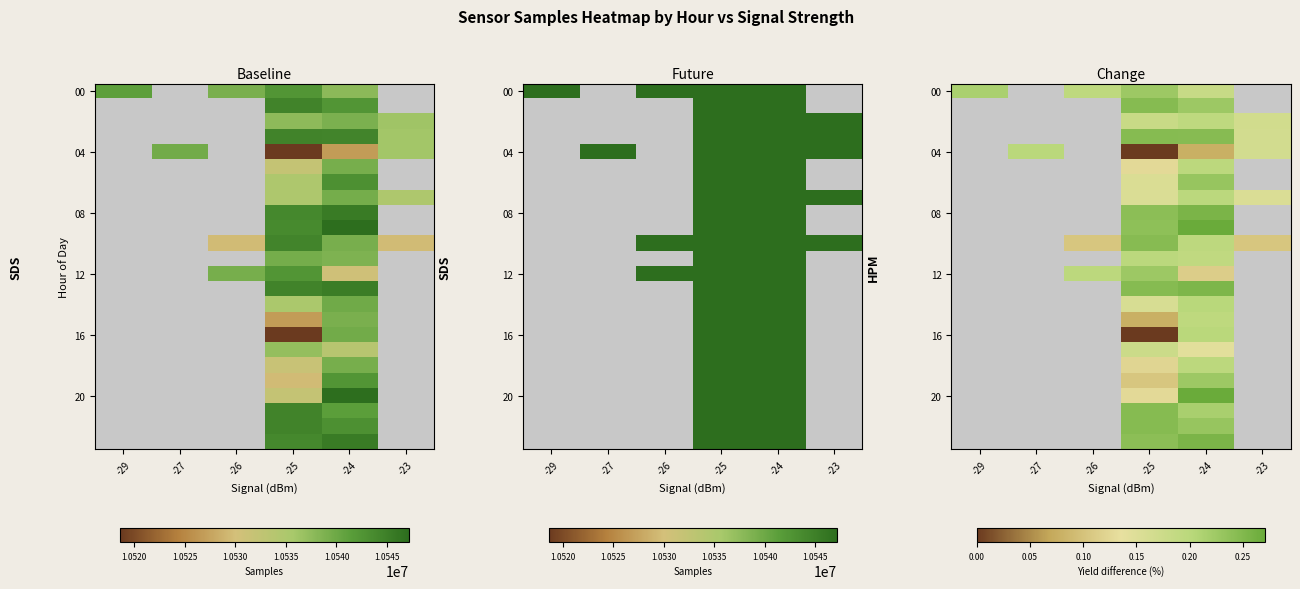

At which category is the sum across all series the highest?

-24